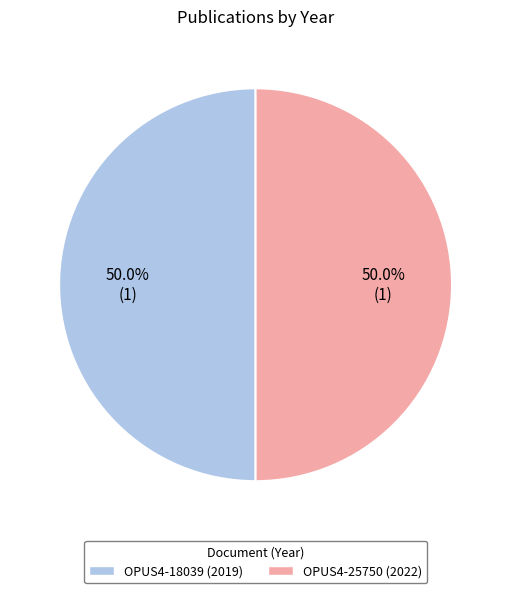

Approximately how many times larger is the value at OPUS4-18039 (2019) compared to OPUS4-25750 (2022)?

1.0